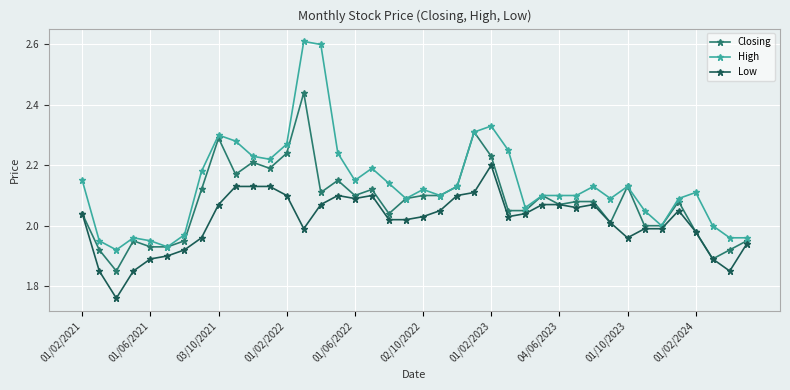

True or false: Closing has more than 0 points higher than both neighbors.

True